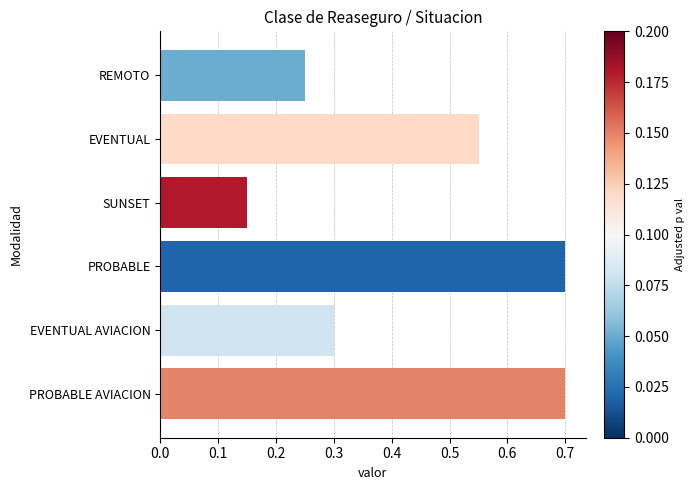

What is the average value?

0.4